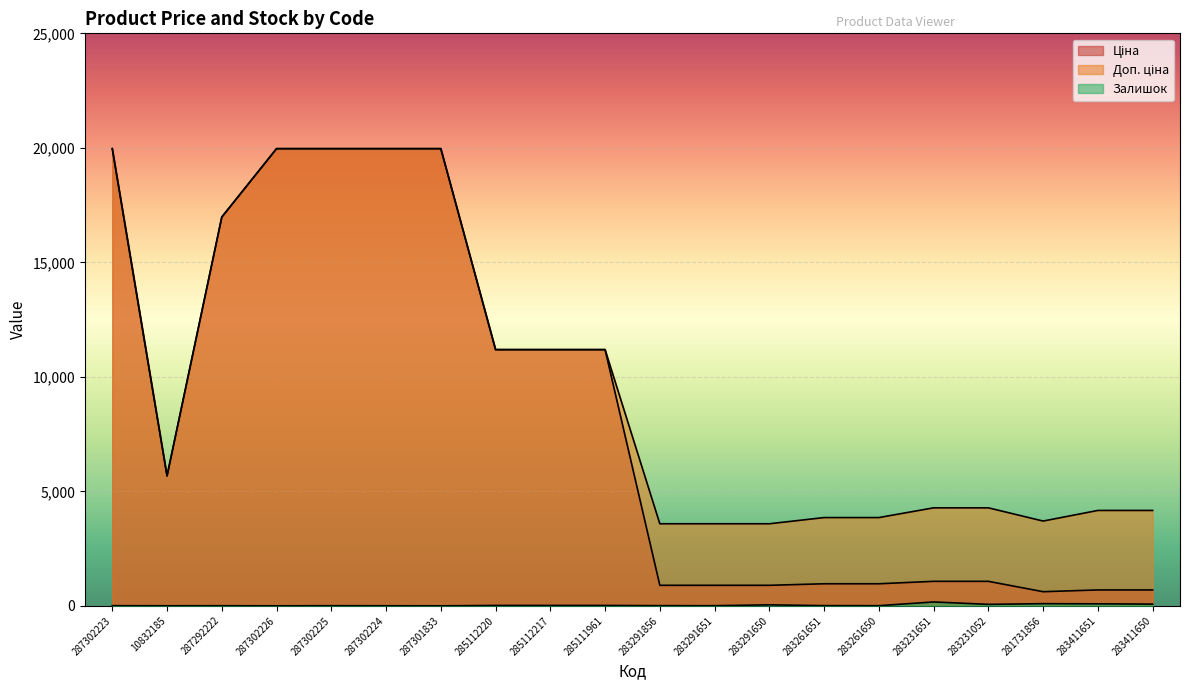

How many data points in Залишок are above 8?

9